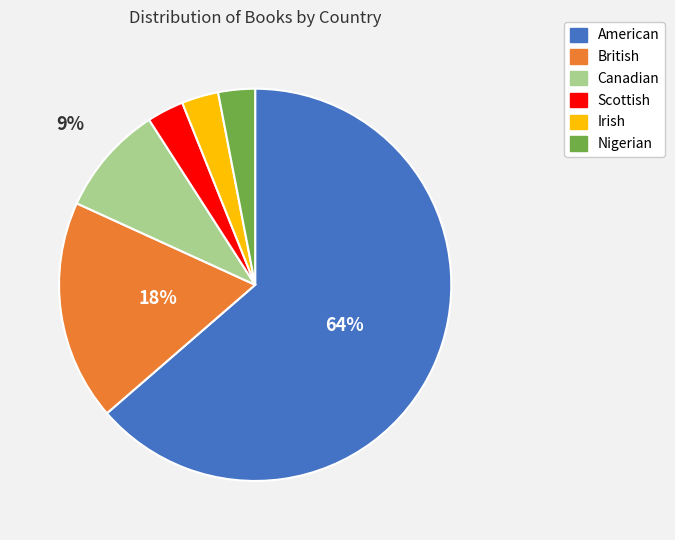

Count the number of slices in the pie.

6